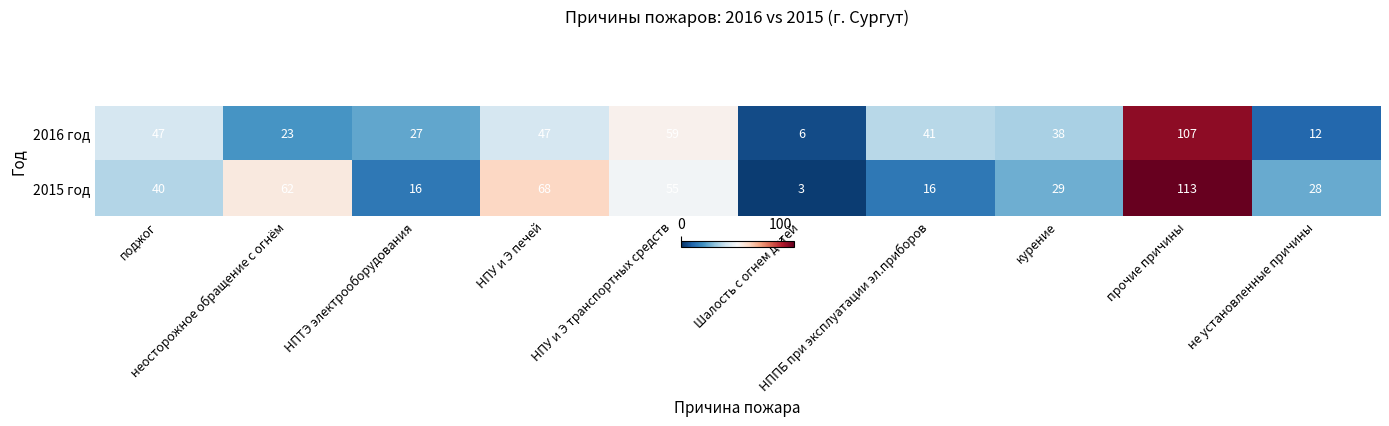

Rank the series by their maximum value, from lowest to highest.

2016 год, 2015 год